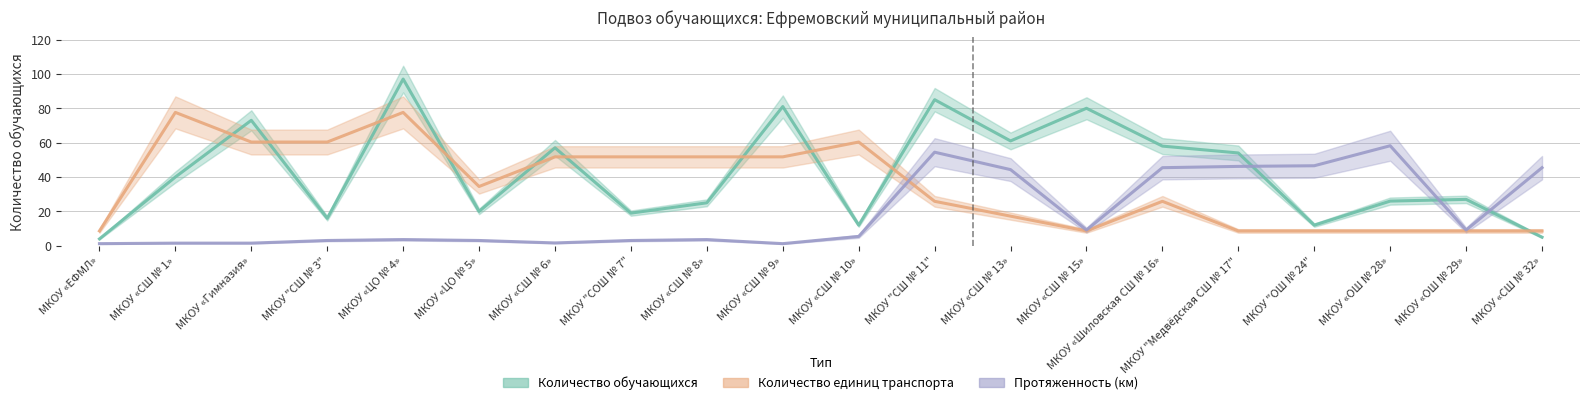

What is the difference between the second highest and second lowest values in the Протяженность (км) series?

53.2